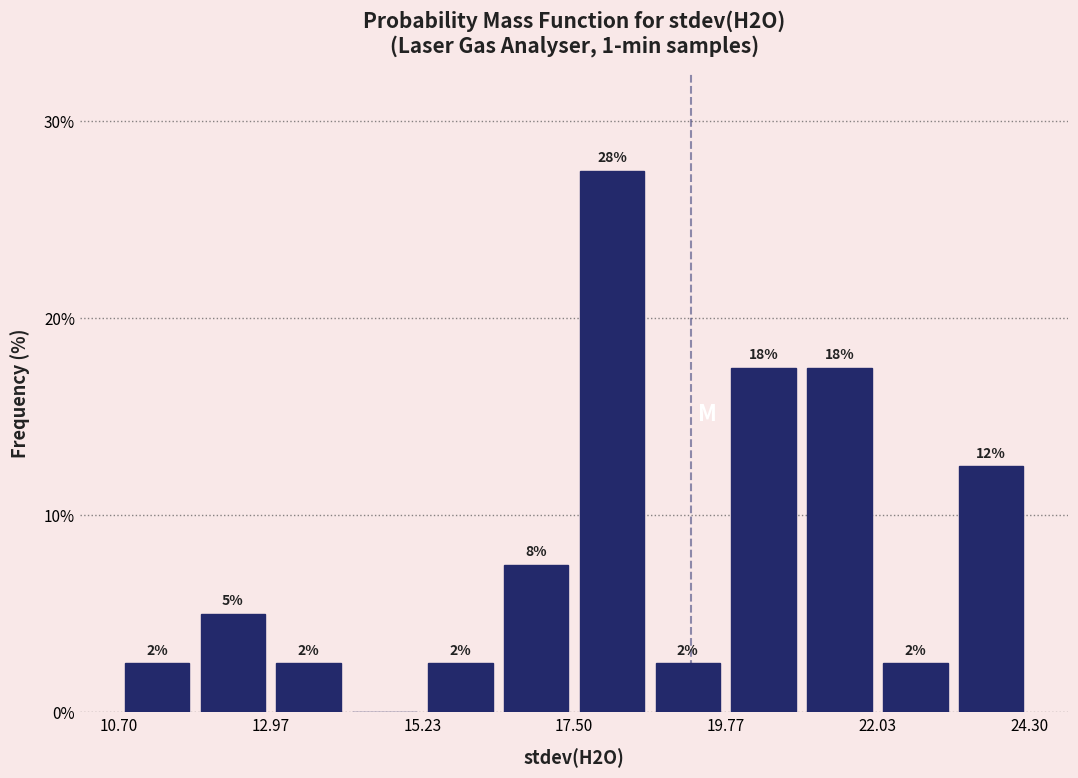

Read against the x-axis, roughly where is the centre of the tallest bar?

18.0